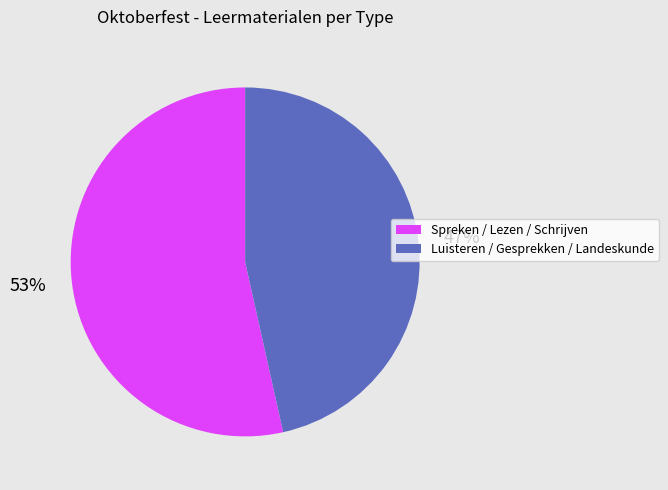

Does any single category account for the majority?

Yes